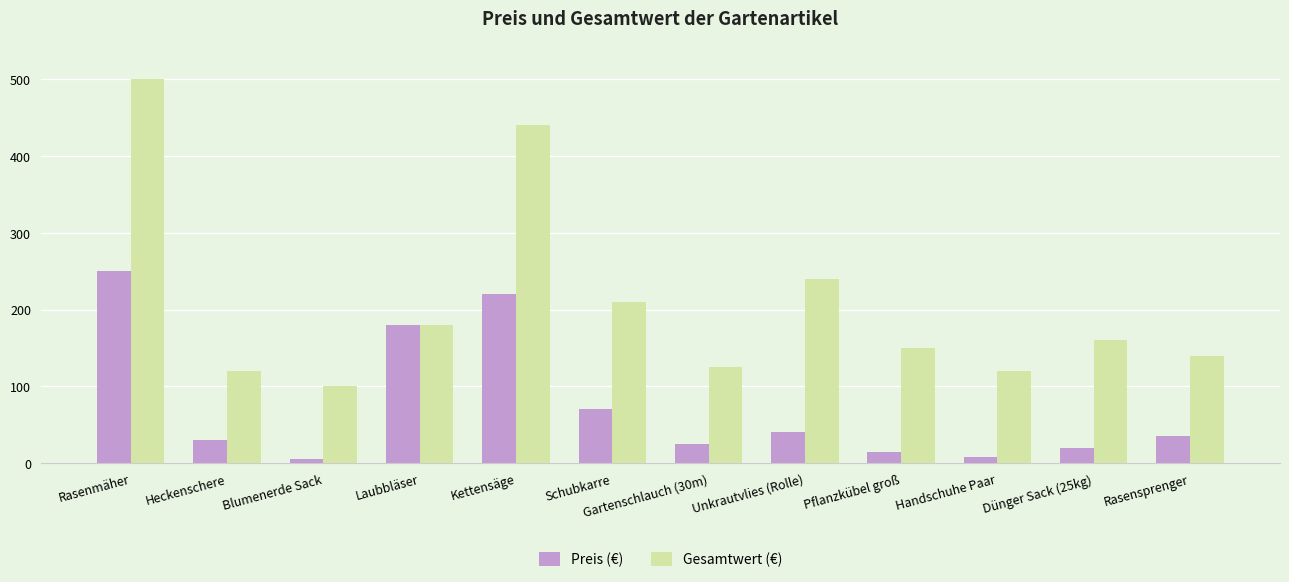

What is the approximate value of Gesamtwert (€) at Schubkarre?

210